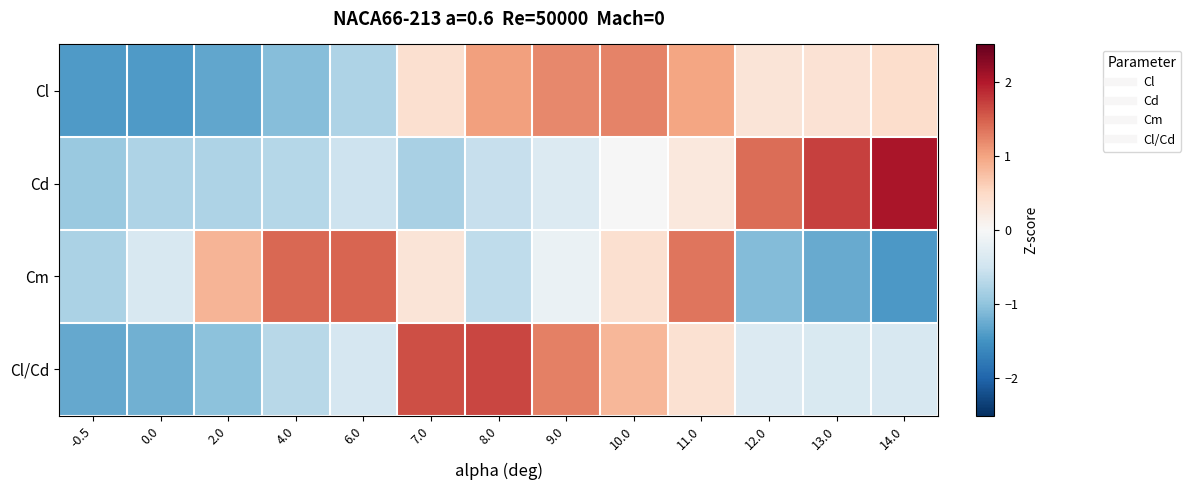

Count the number of categories in the chart.

13